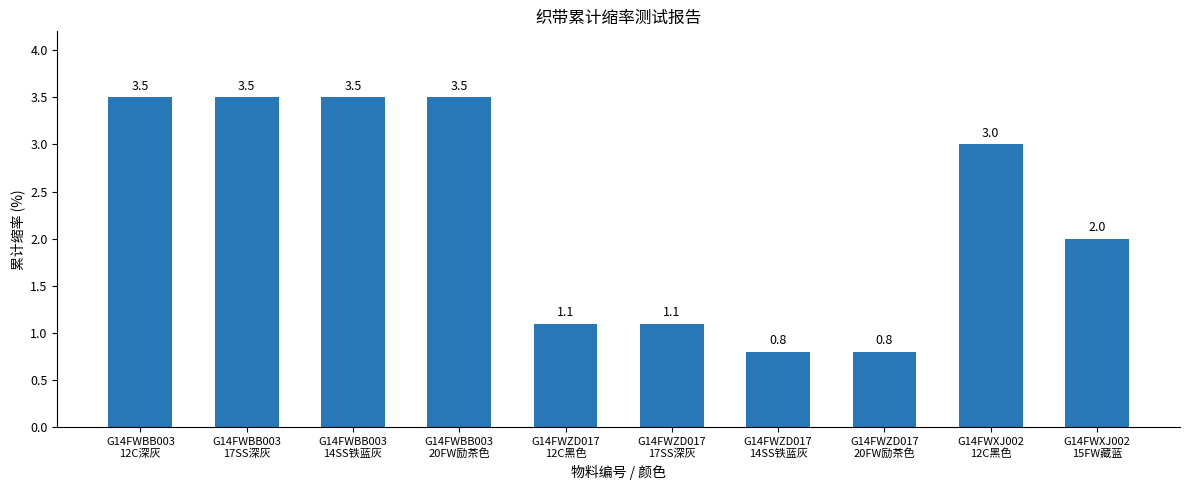

What is the maximum value shown in the chart?

3.5